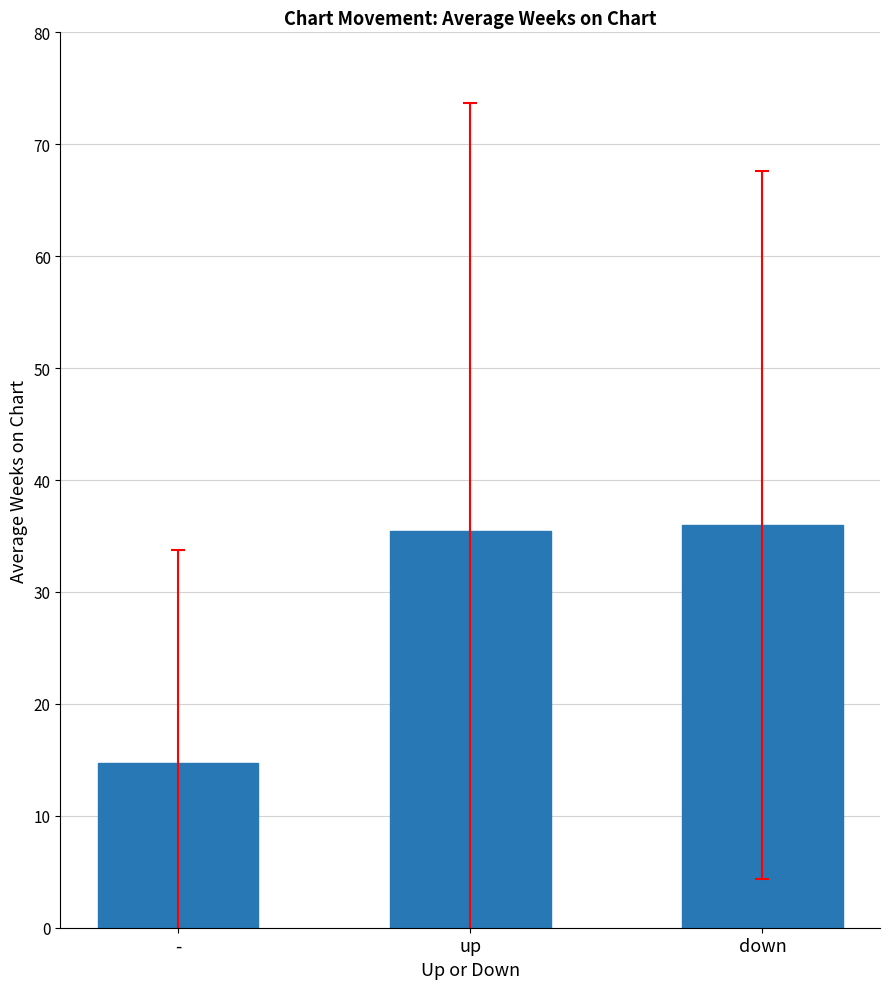

At which category does the chart reach its minimum across all series?

-